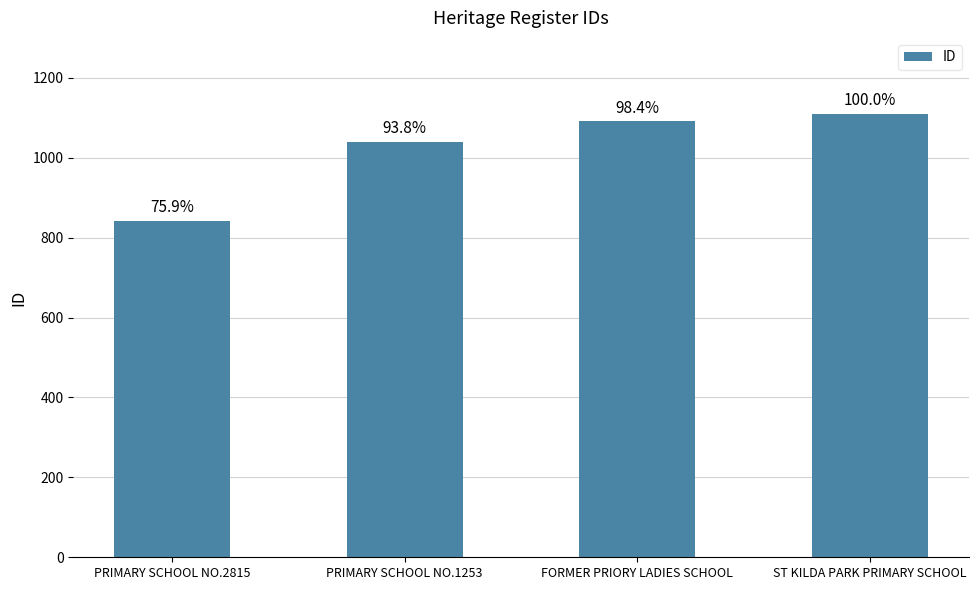

Rank the categories by value from lowest to highest.

PRIMARY SCHOOL NO.2815, PRIMARY SCHOOL NO.1253, FORMER PRIORY LADIES SCHOOL, ST KILDA PARK PRIMARY SCHOOL